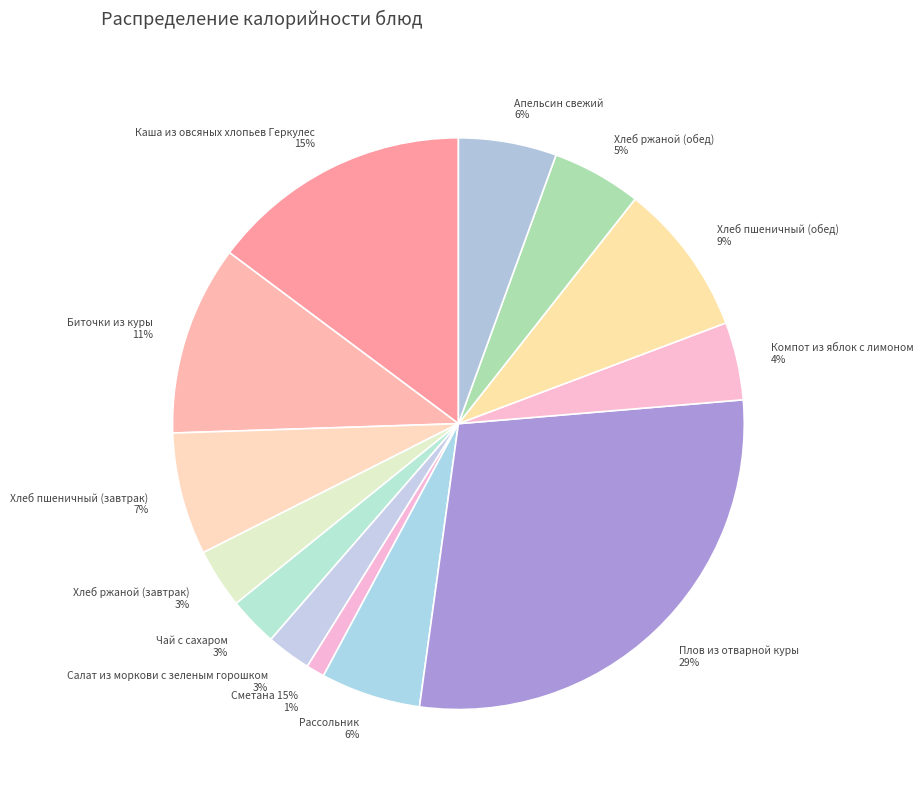

To the nearest percent, what percentage of the pie is Плов из отварной куры?

29%